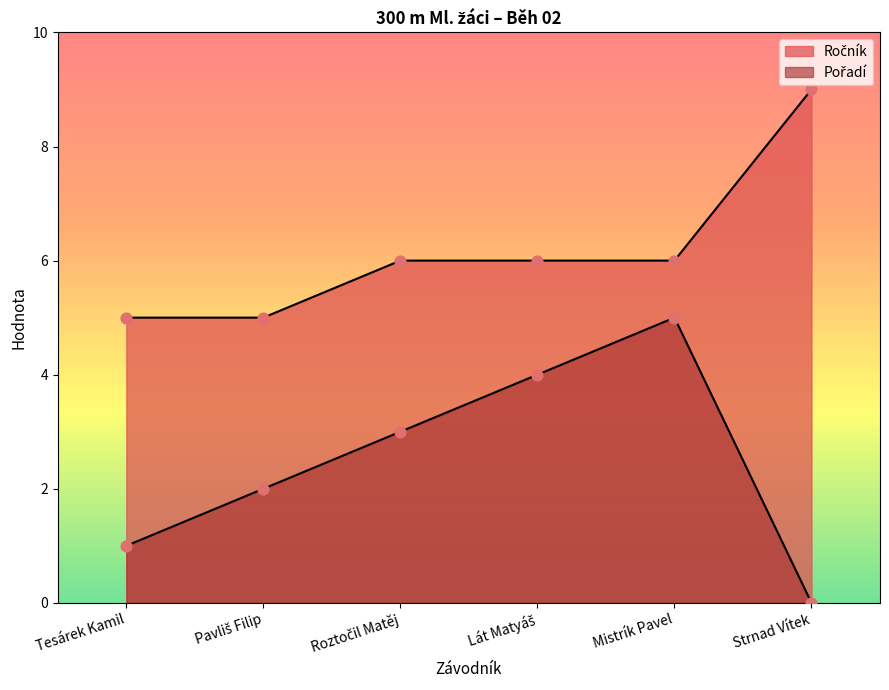

What is the total value across all series at Roztočil Matěj?

9